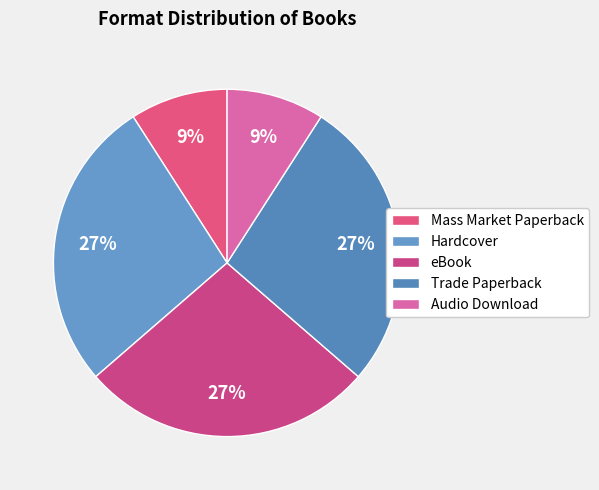

To the nearest percent, what is the difference between the Audio Download and Trade Paperback slice percentages?

18%